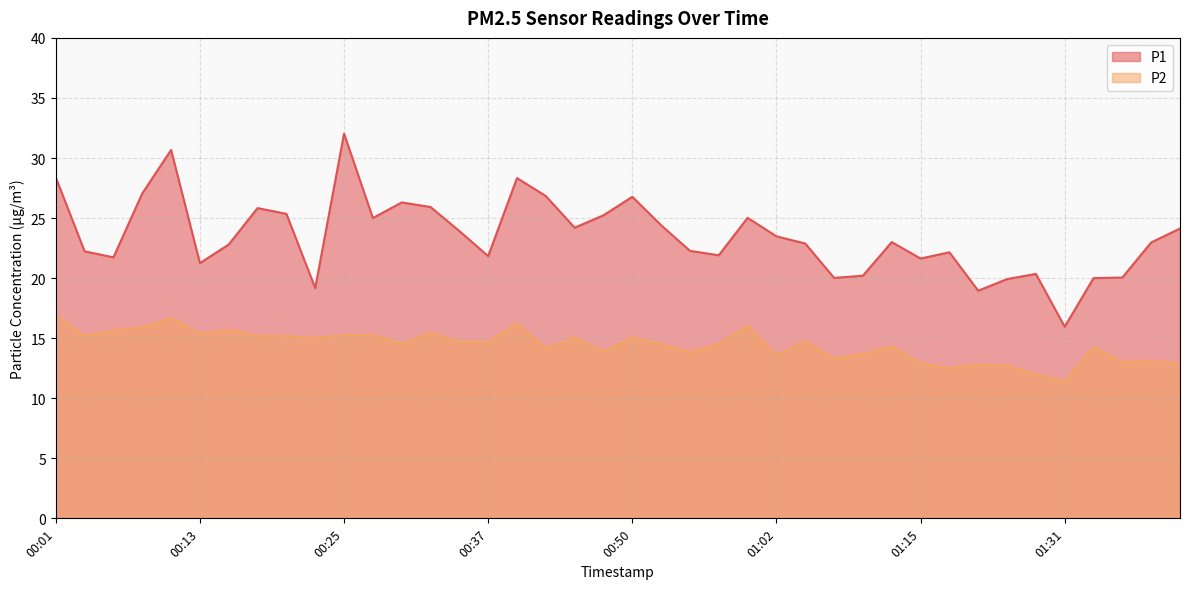

What is the label of the 13th point from the right?

01:07